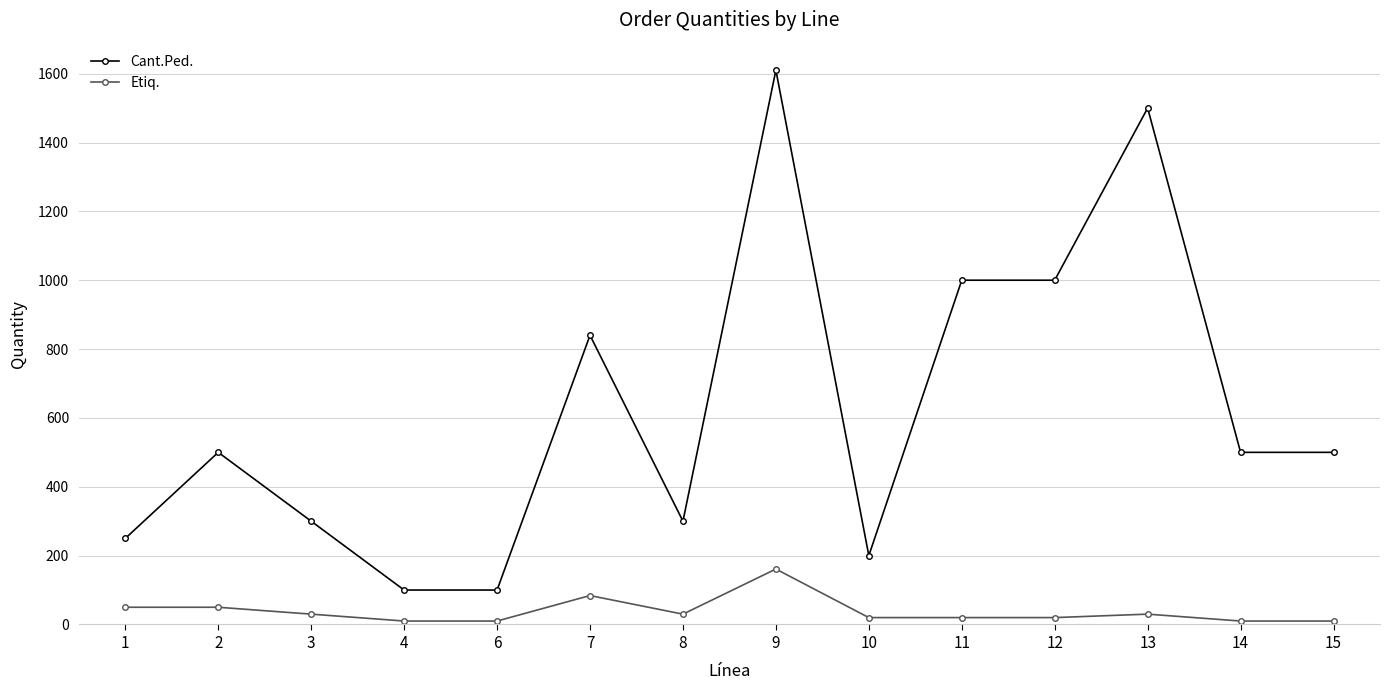

What is the difference between the maximum and minimum values in the Cant.Ped. series?

1510